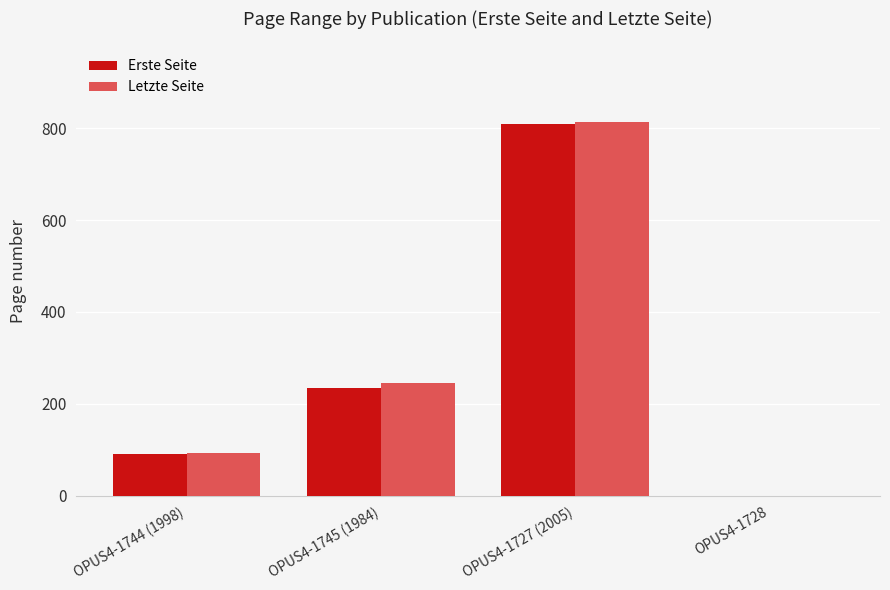

Between OPUS4-1745 (1984) and OPUS4-1727 (2005), which series saw the biggest shift?

Erste Seite